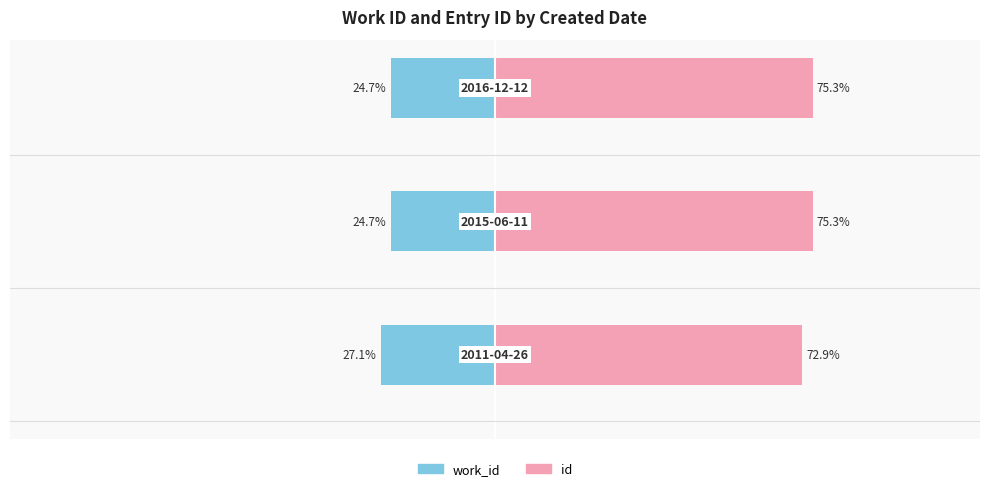

Which series changed the most between −150 and −50?

id